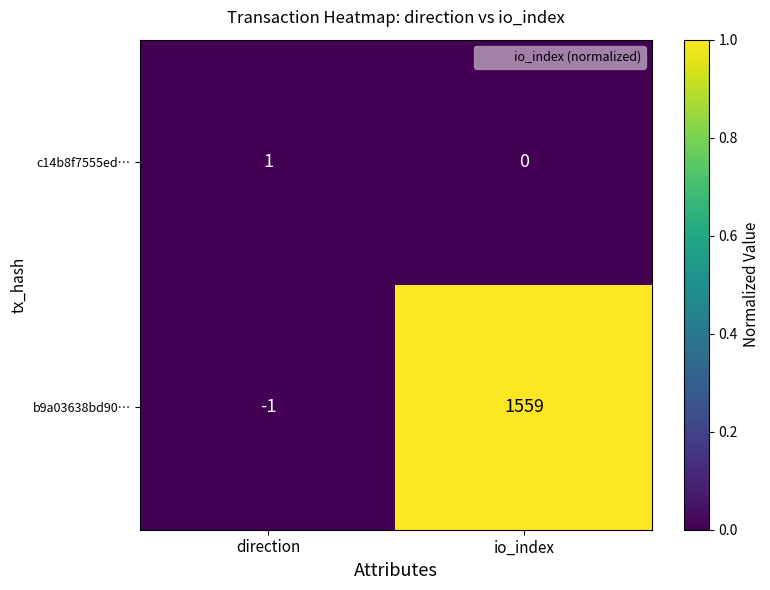

Which category has the highest value in the b9a03638bd90… series?

io_index